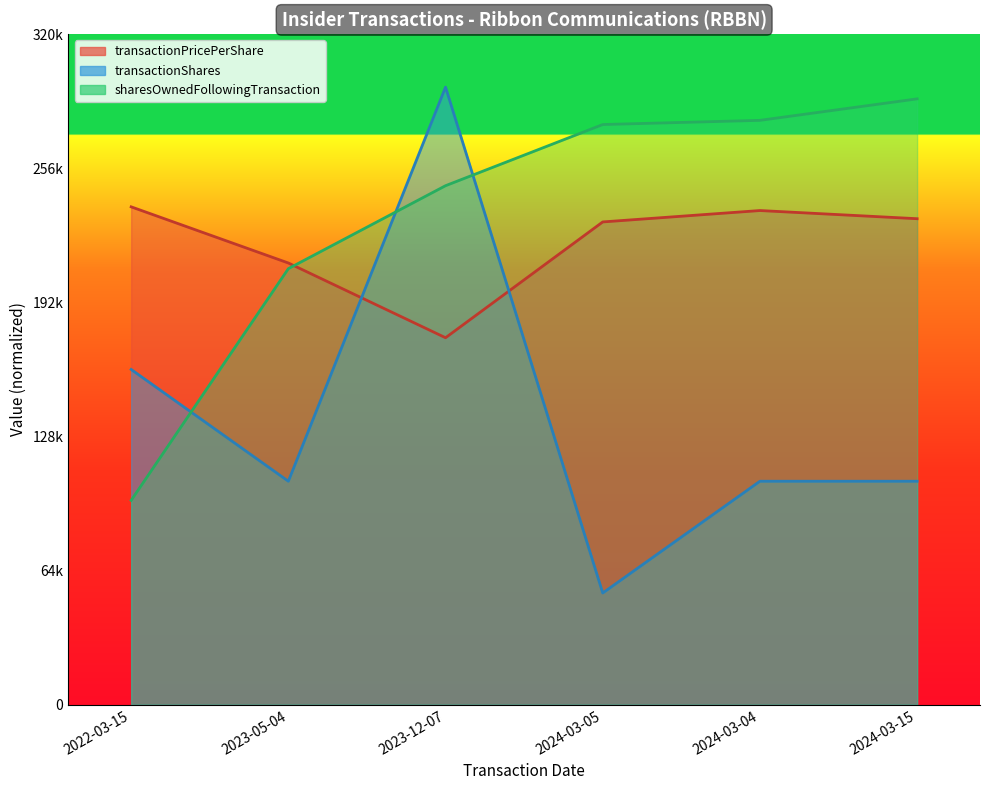

What is the value of the transactionShares point at the 5th from the left?

106666.7